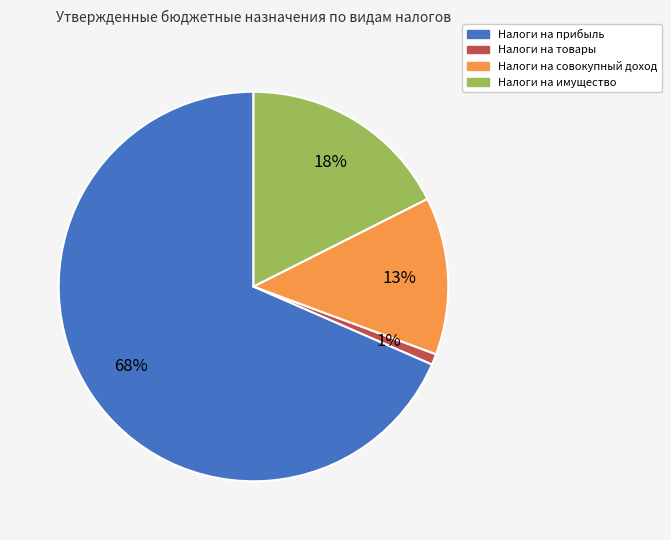

To the nearest percent, what is the difference between the Налоги на совокупный доход and Налоги на прибыль slice percentages?

55%